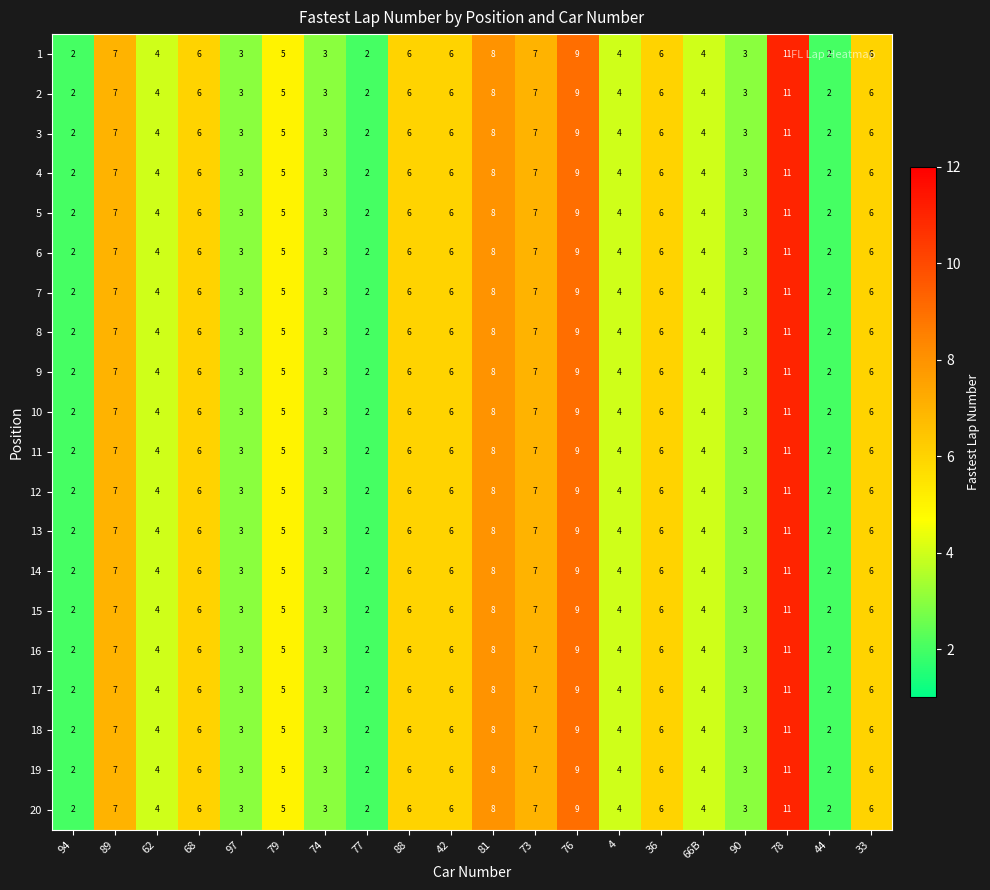

The 16 series shows 10 at 42. True or false?

False